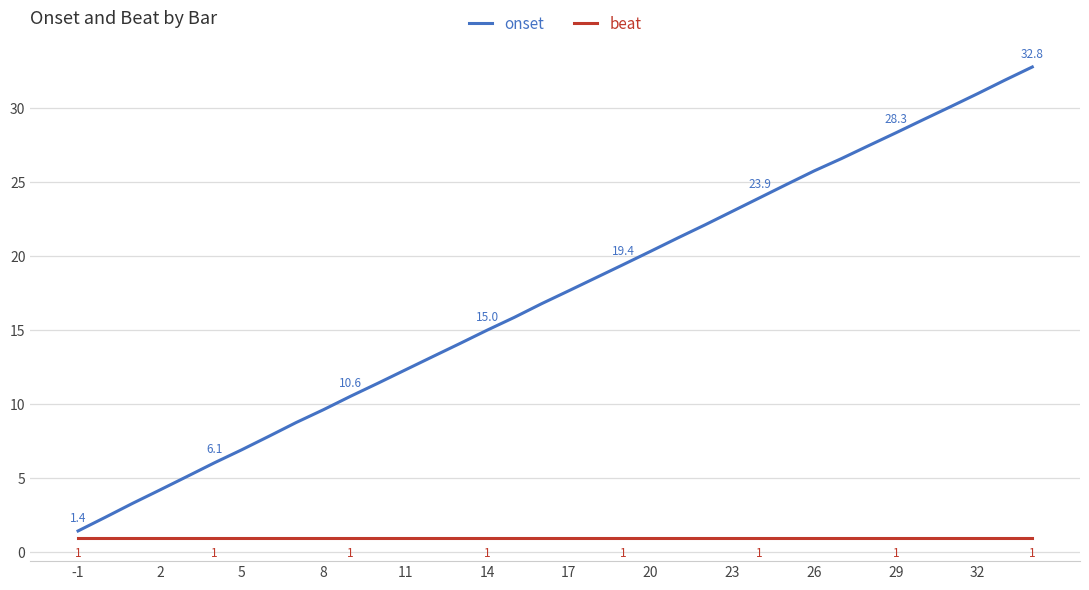

List the series in order of their peak value, lowest first.

beat, onset